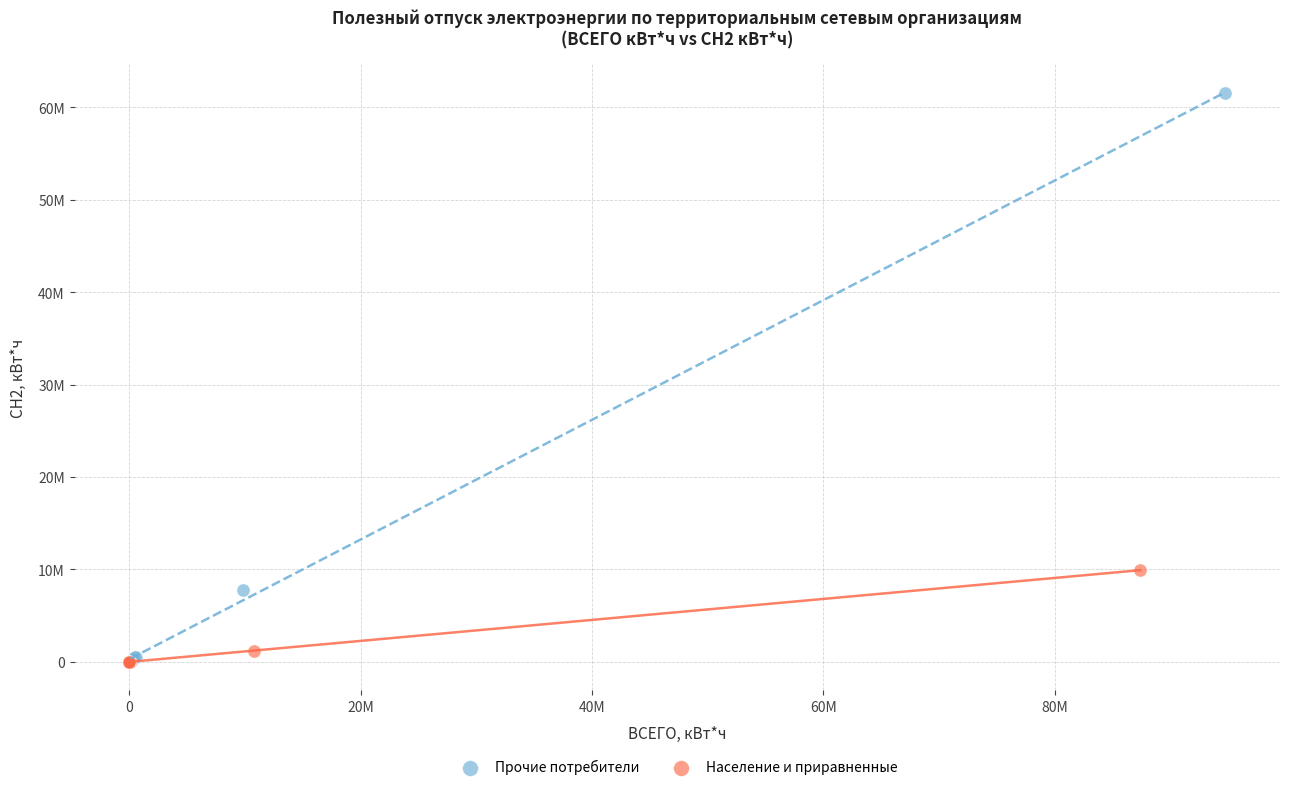

What are all the series names shown in the legend?

Прочие потребители, Население и приравненные